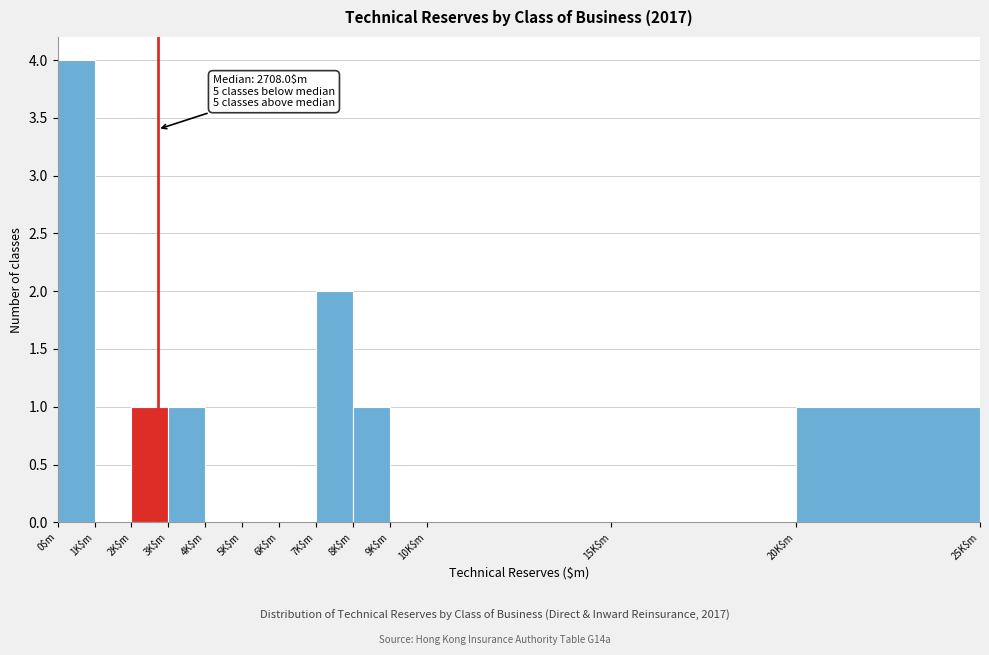

What is the sum of all values?

10